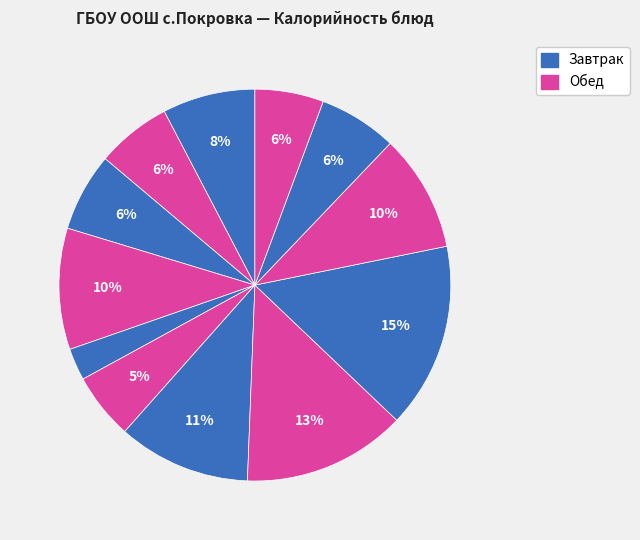

How many segments does this pie chart have?

12